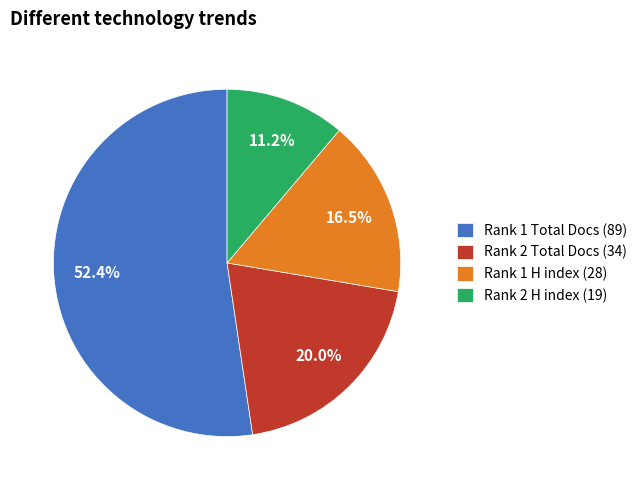

Is there any slice that represents more than half of the pie?

Yes